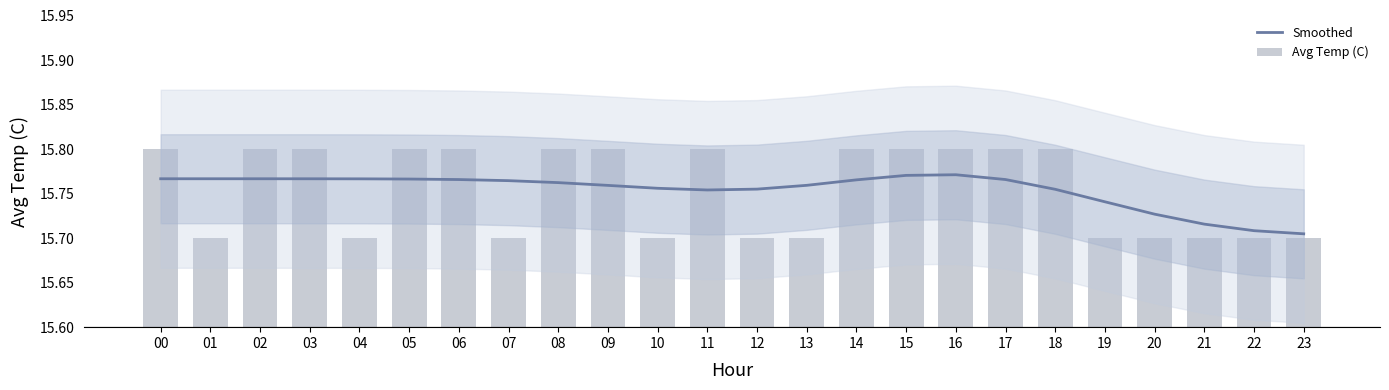

Is it true that Avg Temp (C) equals 15.8 at 00?

True